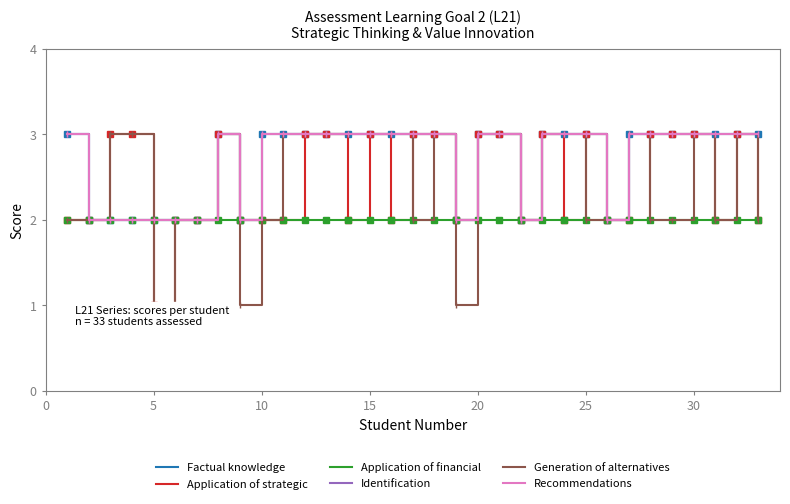

How many interior local peaks does the Identification series have?

1